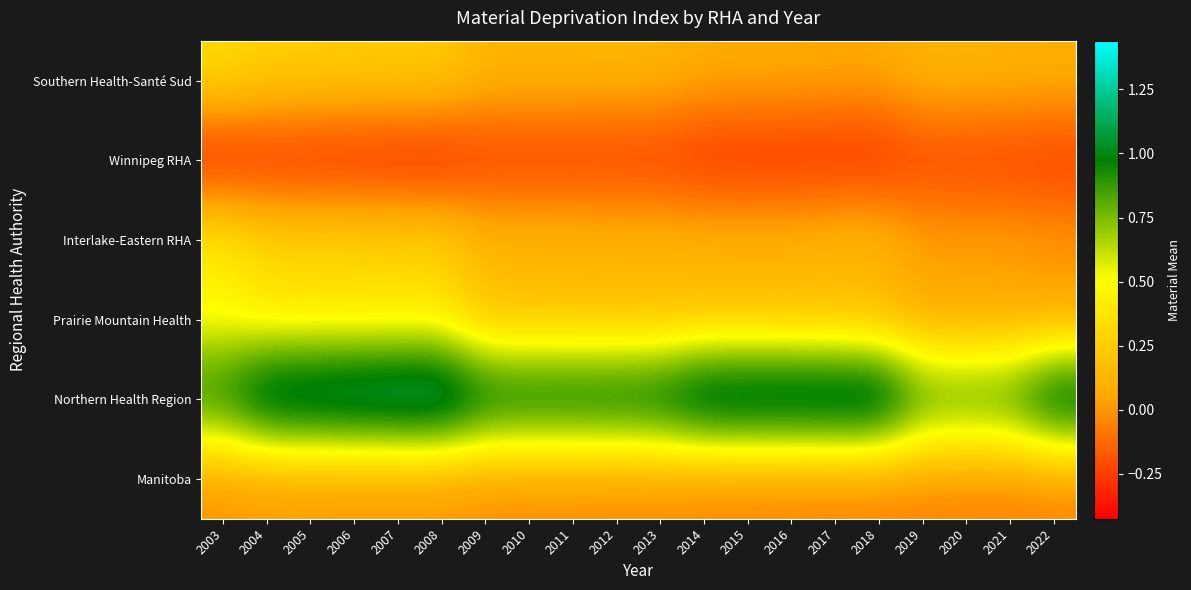

What is the maximum value shown in the chart?

1.4